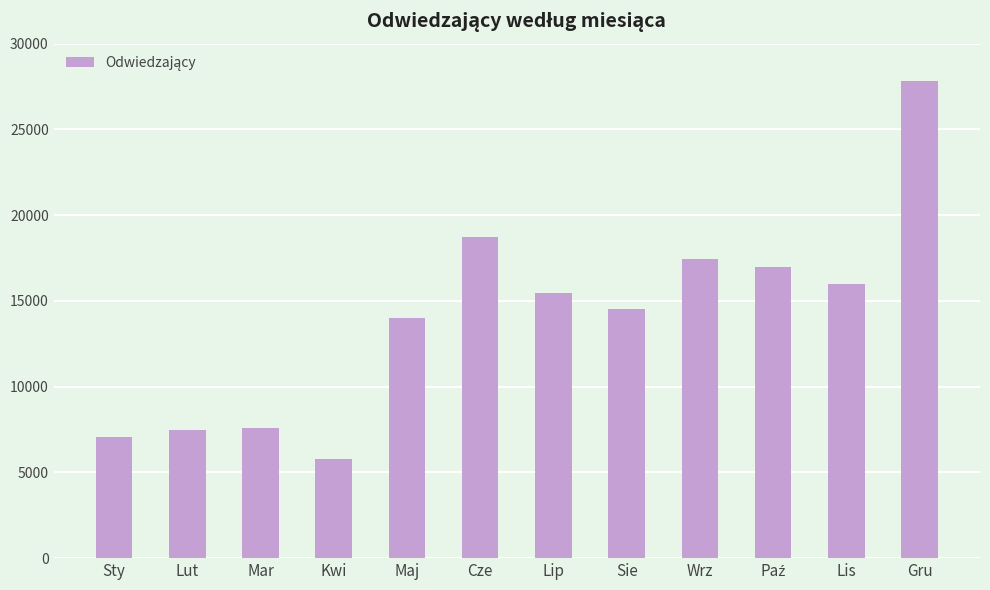

What is the ratio of the value at Sie to the value at Sty?

2.1